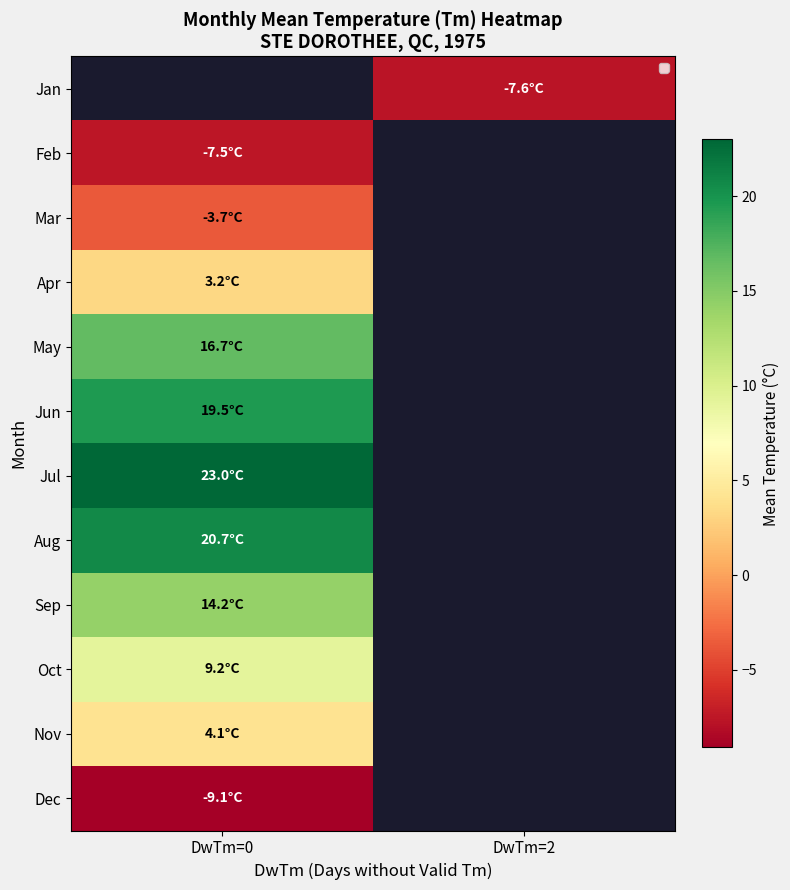

What is the minimum value shown in the chart?

-9.1